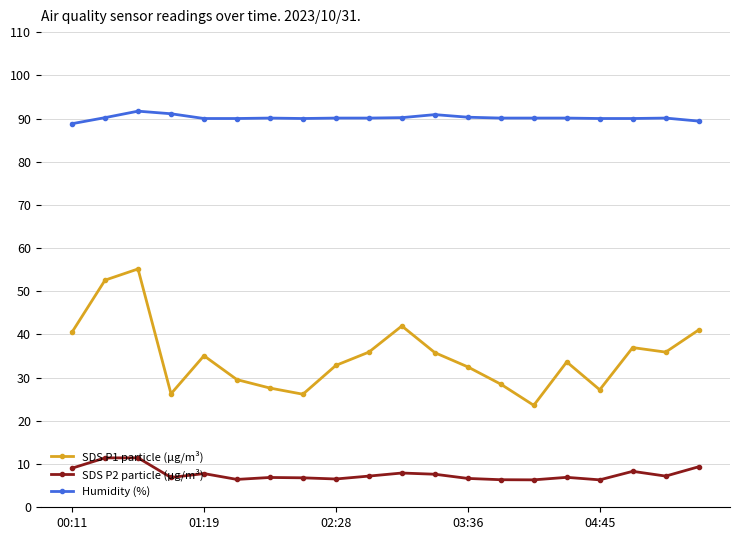

True or false: SDS P2 particle (µg/m³) has more than 1 points higher than both neighbors.

True